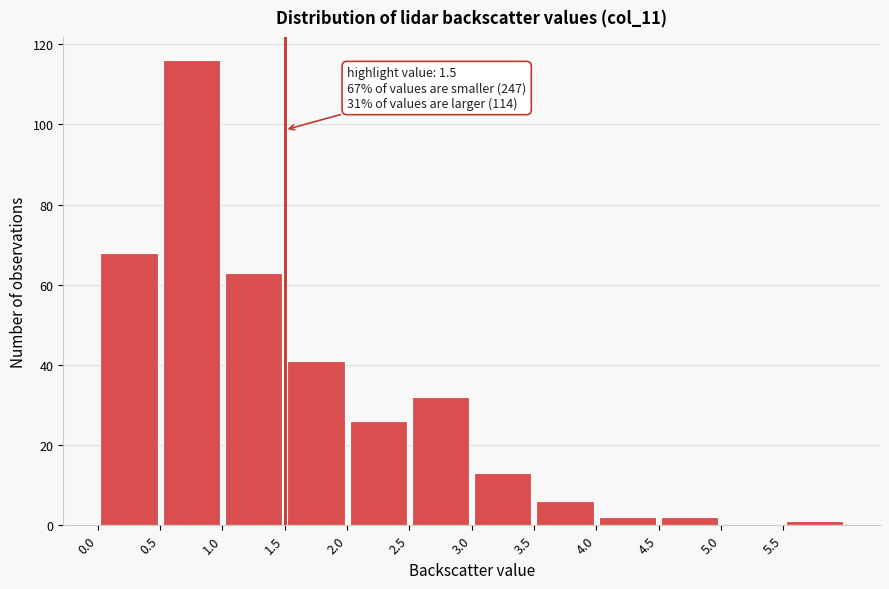

Over which range of the x-axis is the bar tallest?

0.5 to 1.0